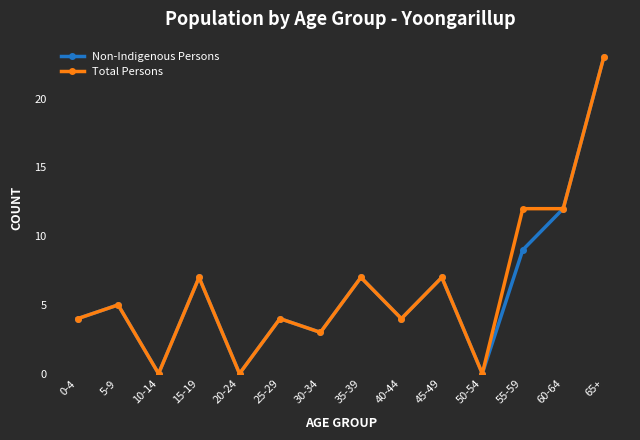

In Non-Indigenous Persons, how many points are higher than both neighbors (excluding endpoints)?

5